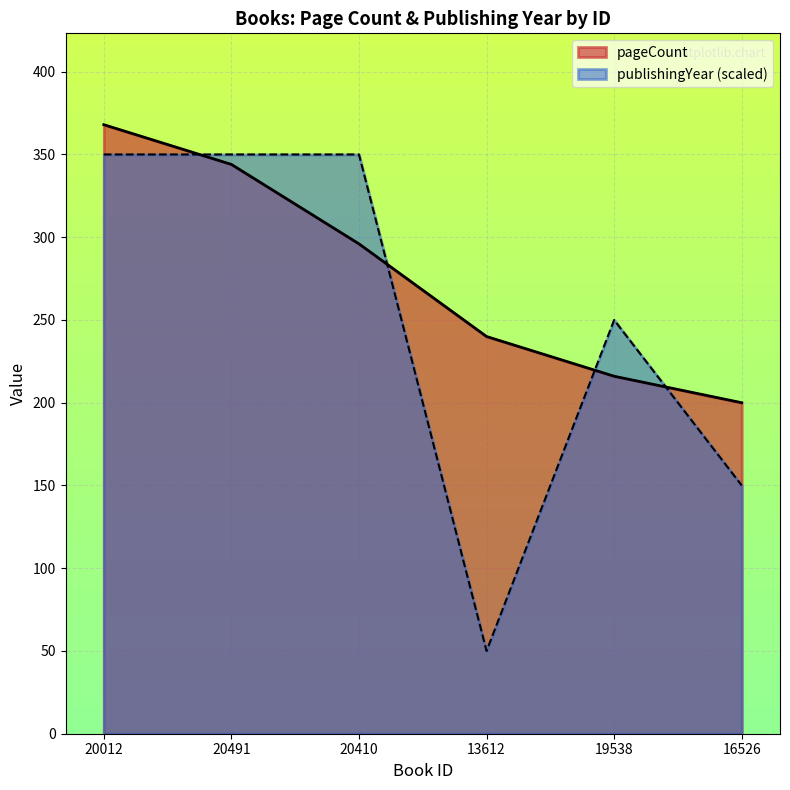

Reading right to left, what are all the values shown in this chart?

pageCount: 200	216	240	296	344	368
publishingYear: 150	250	50	350	350	350